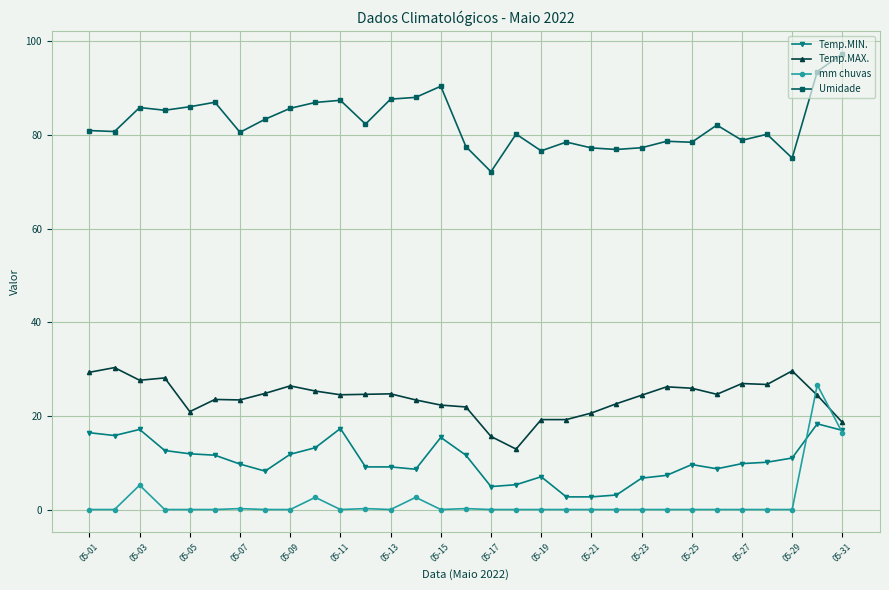

What is the value of the Temp.MIN. point at the 31st from the left?

16.9